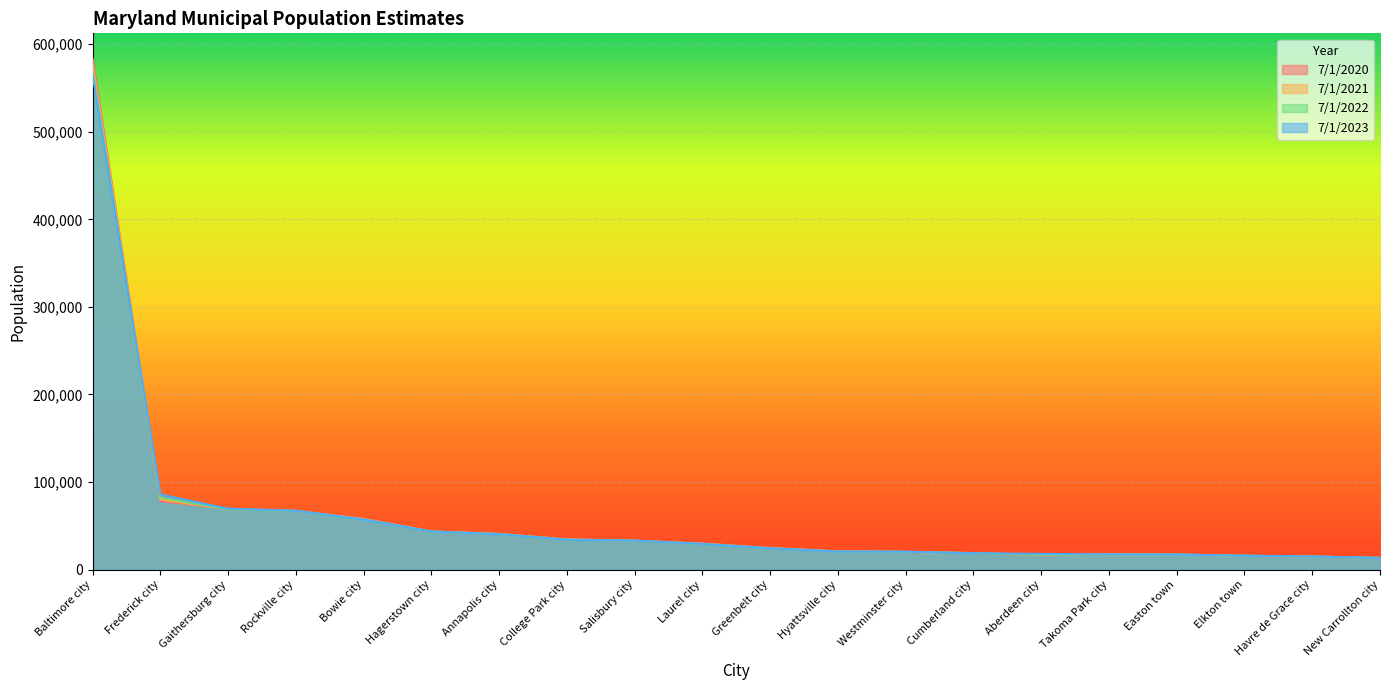

How many lines are shown in the chart?

4